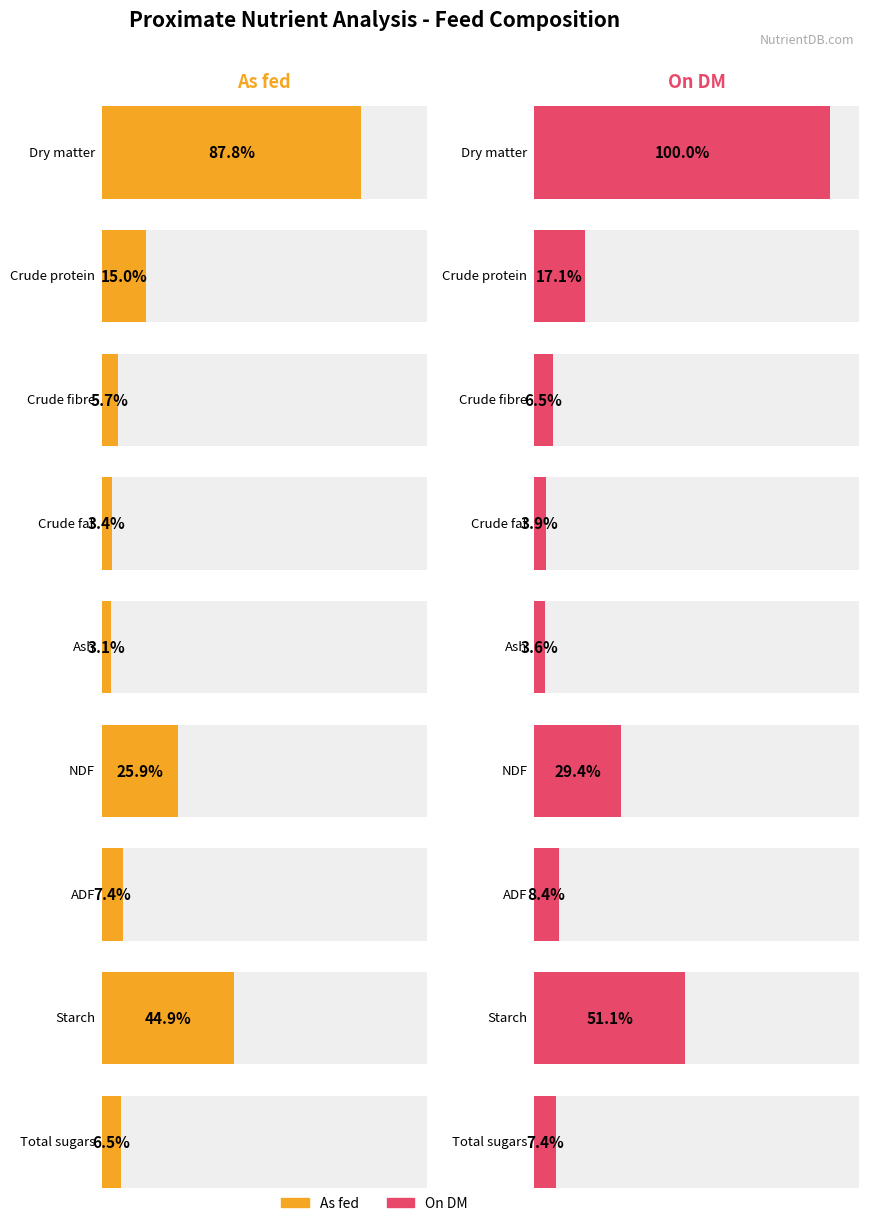

Which category has the lowest value in the As fed series?

Ash